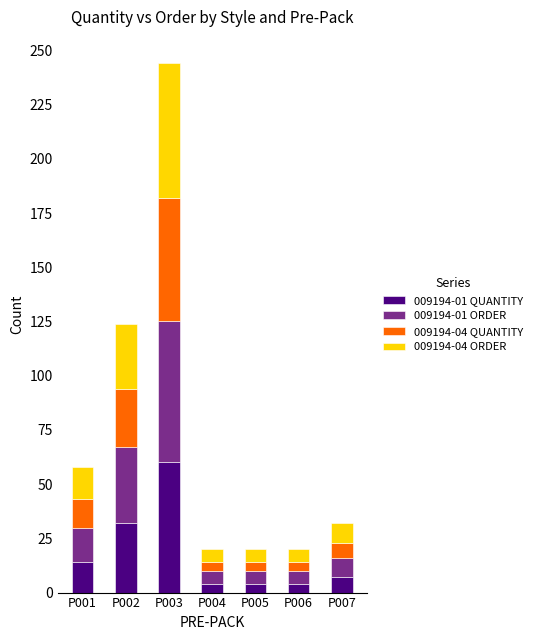

Reading left to right, transcribe the values for 009194-01 QUANTITY.

14	32	60	4	4	4	7